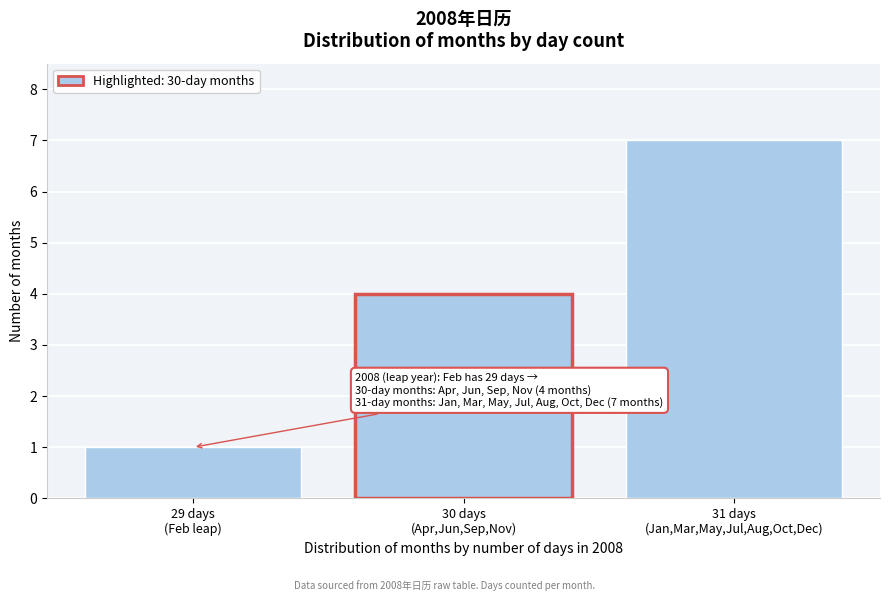

Reading left to right, transcribe all the data shown in this chart.

1	4	7